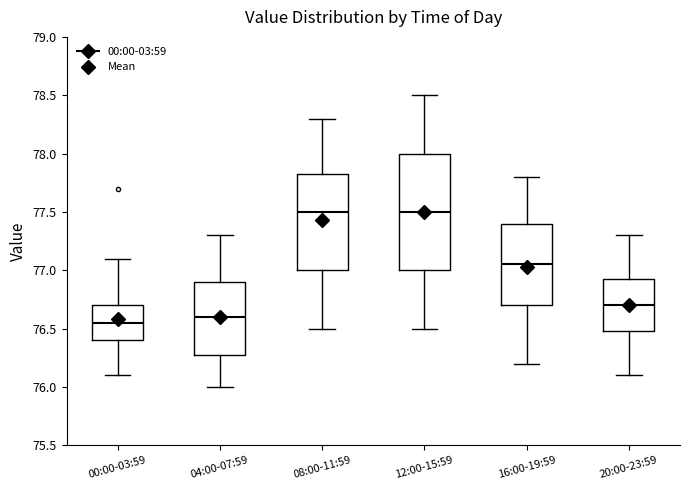

Reading left to right, transcribe this box plot: for each box, give where its median line is, the range the box spans, and where its two whiskers end, as read against the y-axis. The values are not printed on the chart, so give them approximately, as read against the axis.

00:00-03:59: median 76.55, box 76.40 to 76.70, whiskers 76.10 to 77.10
04:00-07:59: median 76.60, box 76.30 to 76.90, whiskers 76.00 to 77.30
08:00-11:59: median 77.50, box 77.00 to 77.85, whiskers 76.50 to 78.30
12:00-15:59: median 77.50, box 77.00 to 78.00, whiskers 76.50 to 78.50
16:00-19:59: median 77.05, box 76.70 to 77.40, whiskers 76.20 to 77.80
20:00-23:59: median 76.70, box 76.50 to 76.95, whiskers 76.10 to 77.30